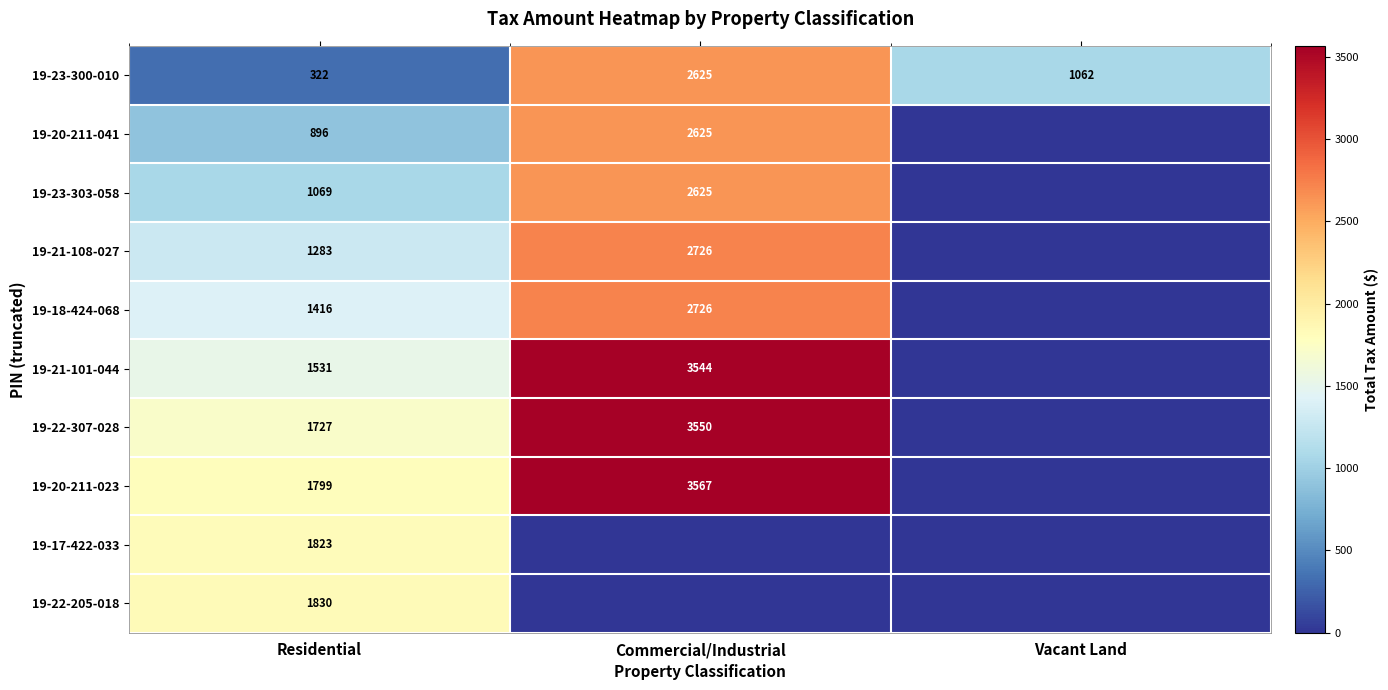

What is the difference between the 19-20-211-041 values at Commercial/Industrial and Residential?

1729